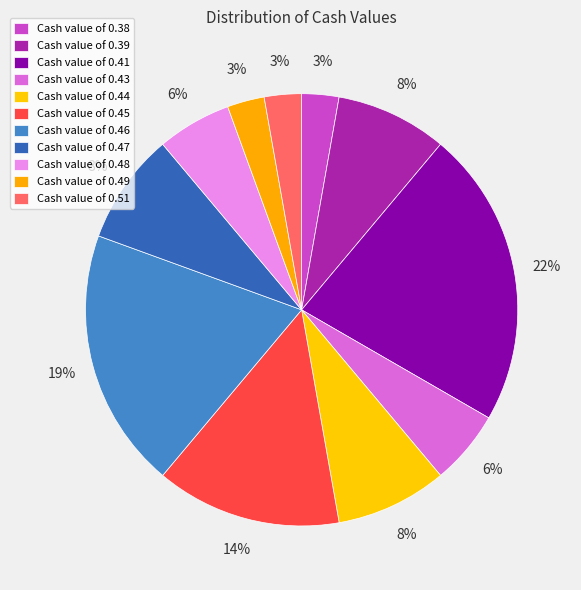

How many segments does this pie chart have?

11